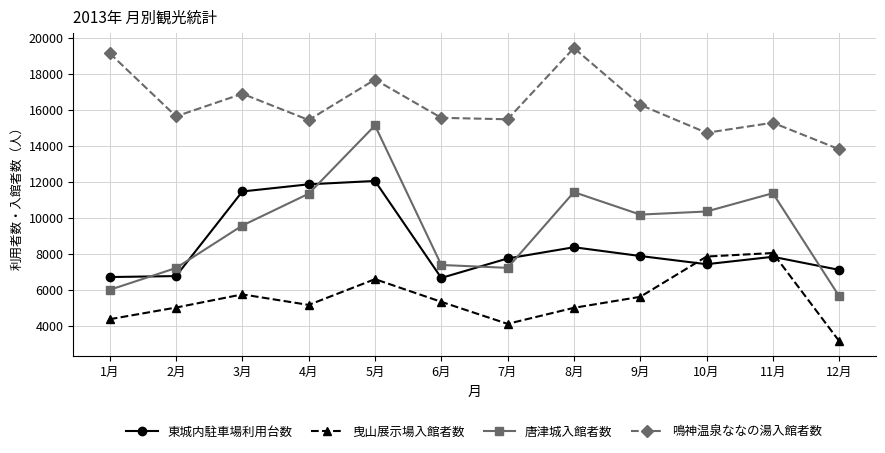

What is the spread (max minus min) of values at 3月?

11152